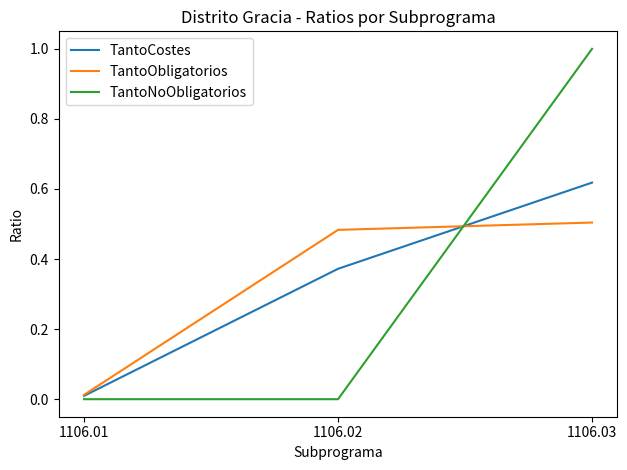

Does the chart have visible grid lines?

No